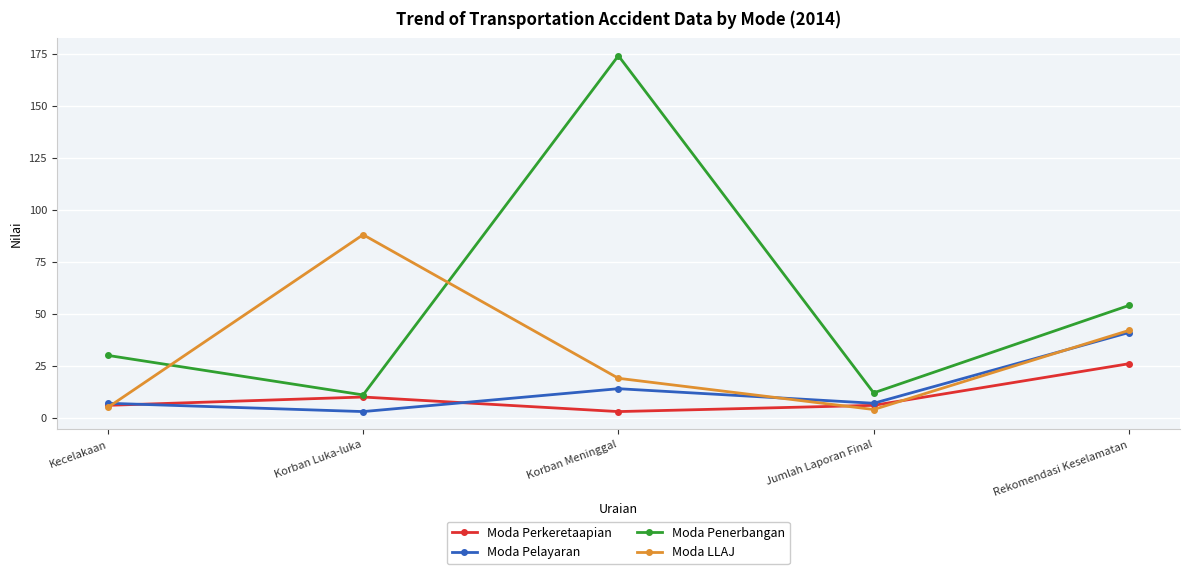

What are all the series names shown in the legend?

Moda Perkeretaapian, Moda Pelayaran, Moda Penerbangan, Moda LLAJ